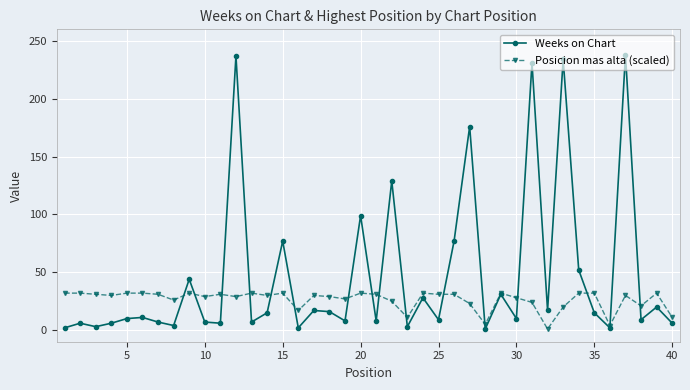

Which series has the largest total across all categories?

Weeks on Chart